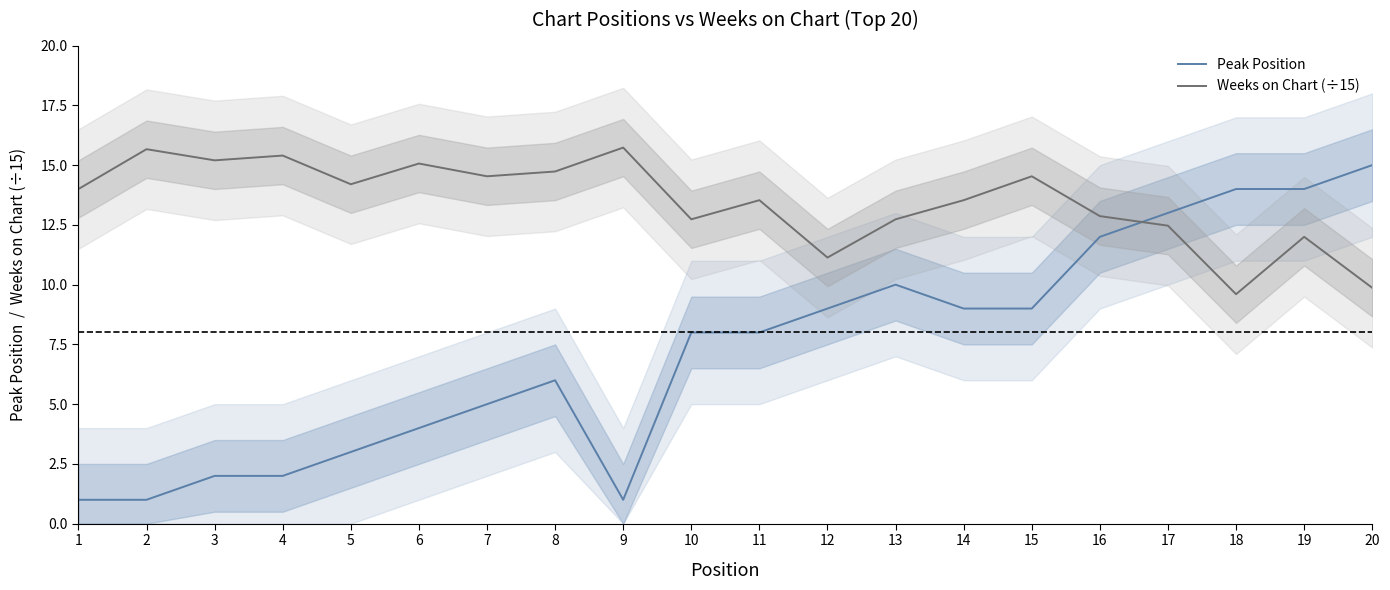

True or false: Peak Position and Weeks on Chart (÷15) intersect in this chart.

True